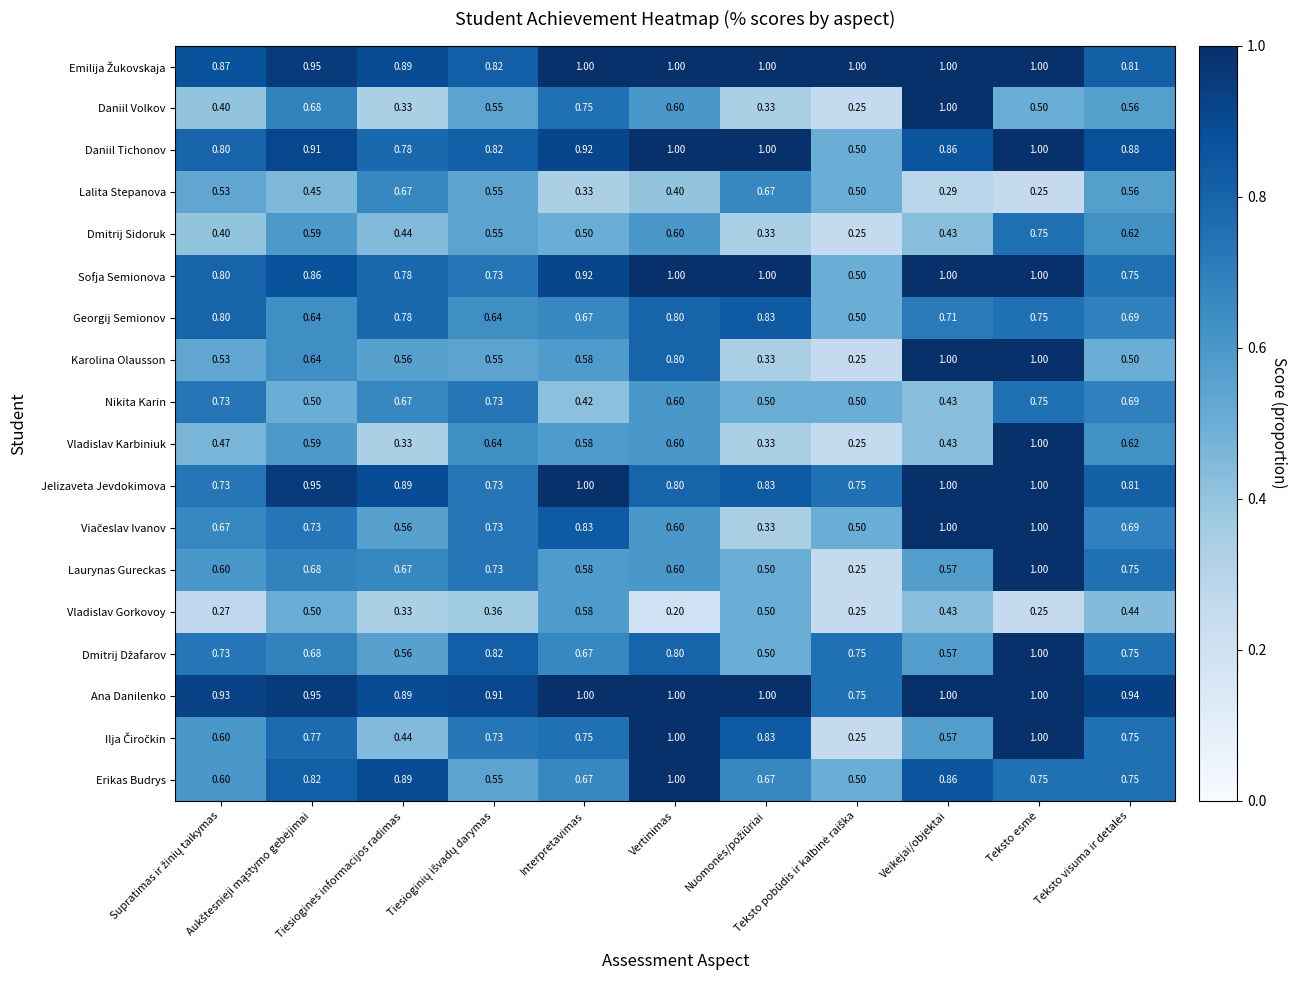

Which series has the largest total across all categories?

Ana Danilenko